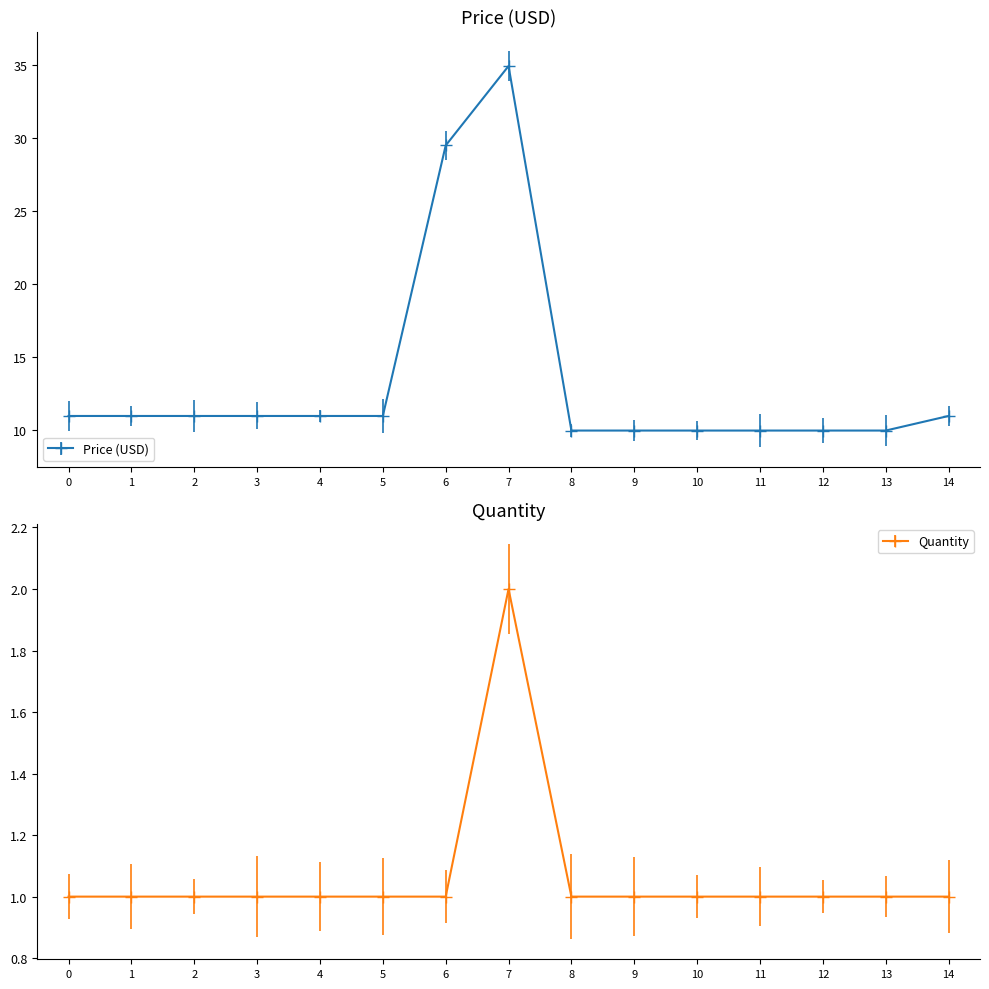

What are all the series names shown in the legend?

Price (USD), Quantity